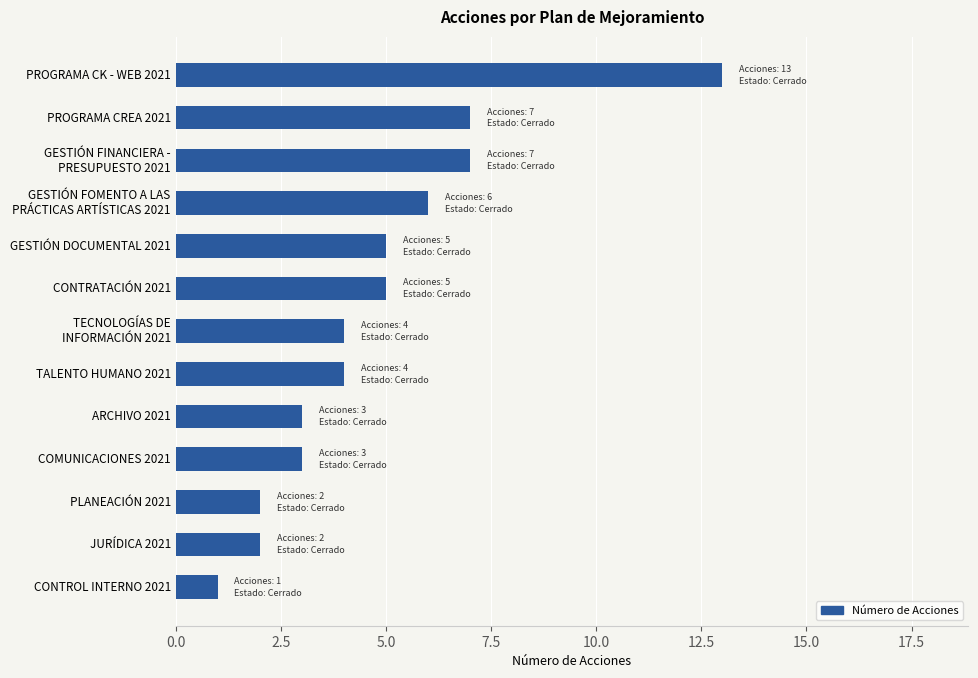

What is the greatest value displayed?

13